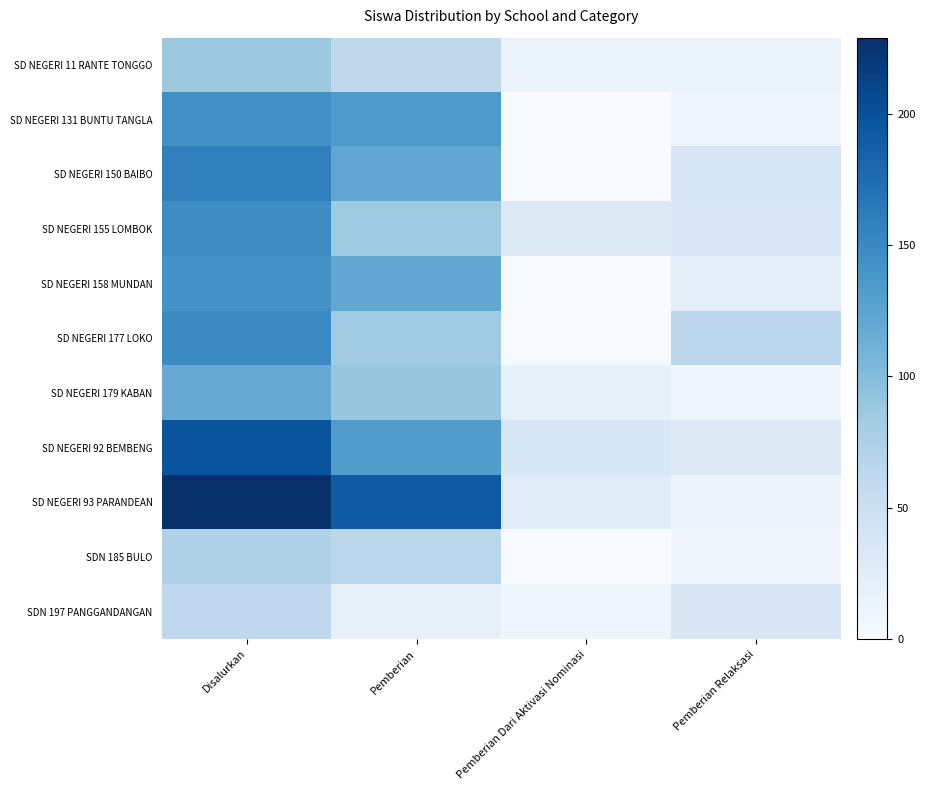

Rank the series at Pemberian Relaksasi from highest to lowest value.

SD NEGERI 177 LOKO, SD NEGERI 150 BAIBO, SDN 197 PANGGANDANGAN, SD NEGERI 155 LOMBOK, SD NEGERI 92 BEMBENG, SD NEGERI 158 MUNDAN, SD NEGERI 11 RANTE TONGGO, SD NEGERI 93 PARANDEAN, SD NEGERI 131 BUNTU TANGLA, SD NEGERI 179 KABAN, SDN 185 BULO